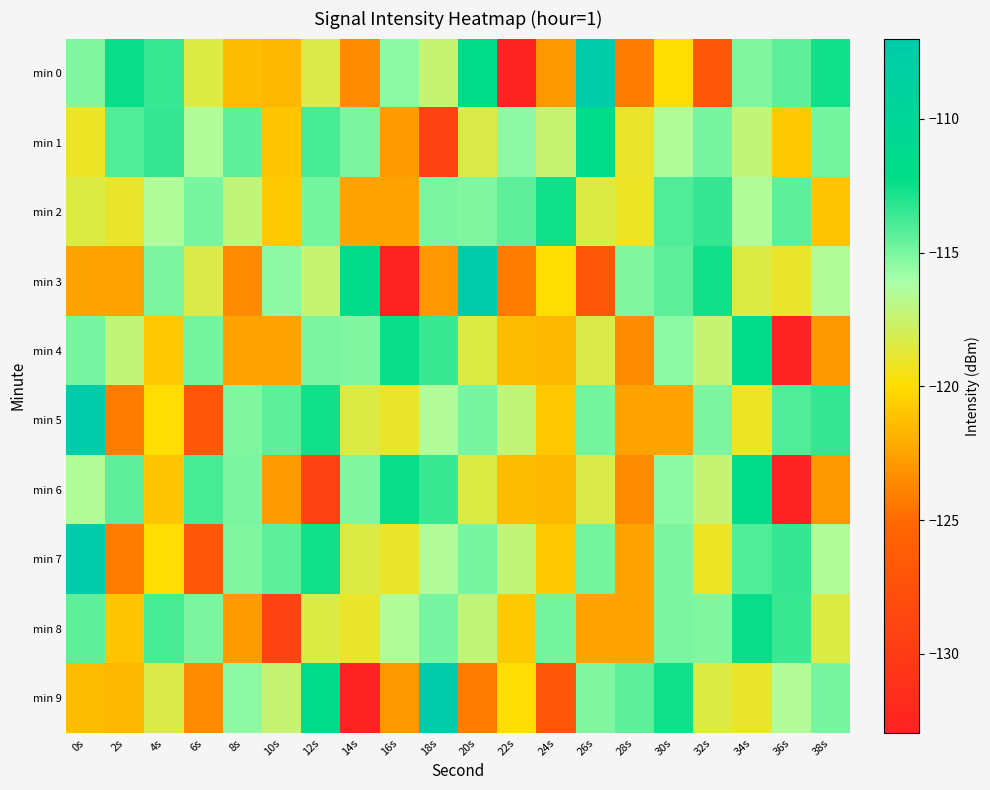

Between 0s and 24s, which is larger?

0s